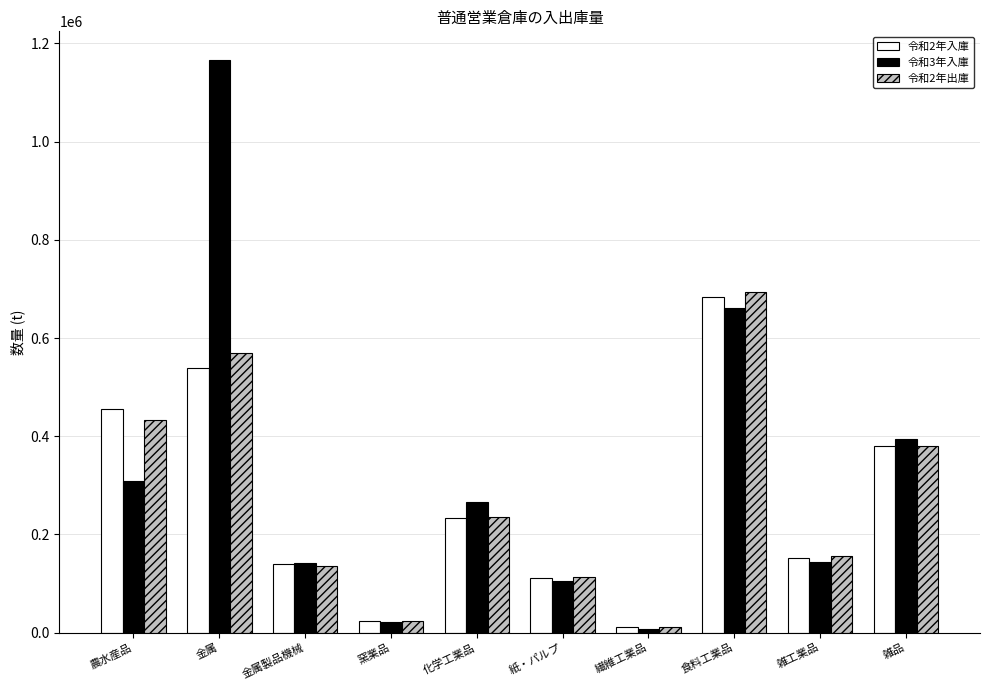

What is the label of the 9th bar from the right?

金属